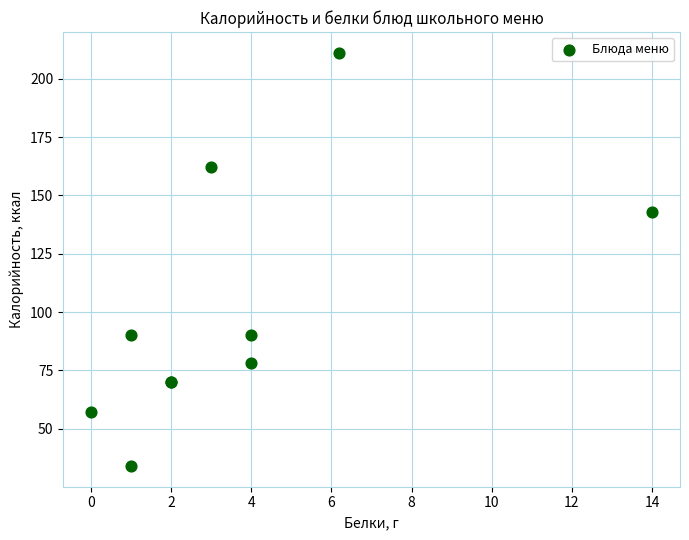

What Y value in the scatter plot is closest to 122?

143.0